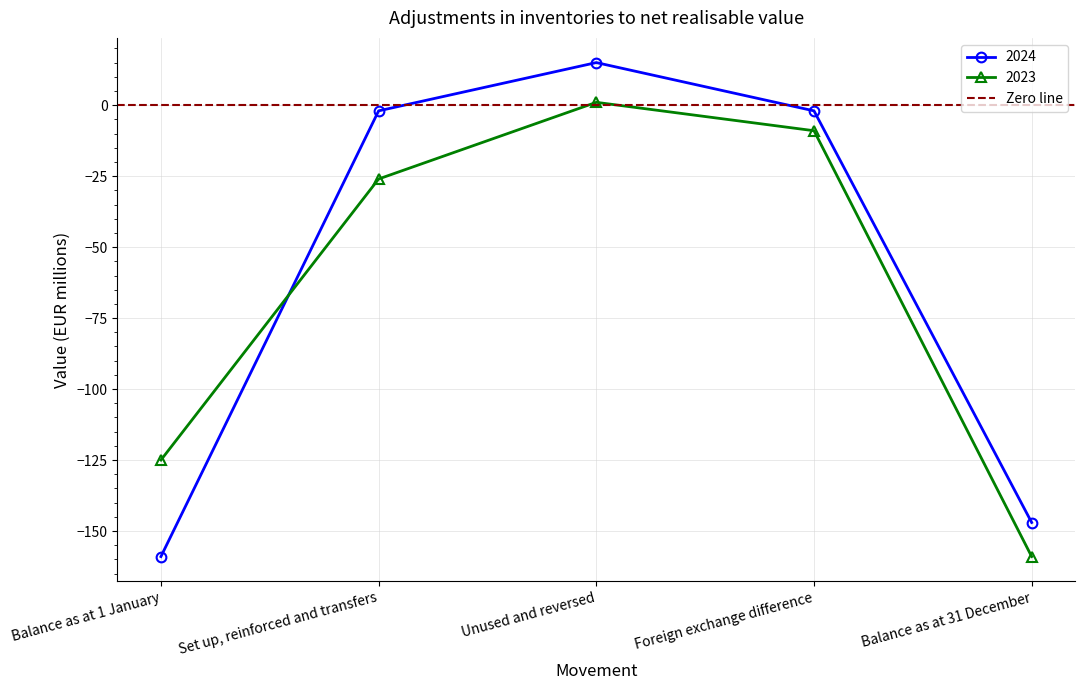

Which series has the largest range (max minus min)?

2024